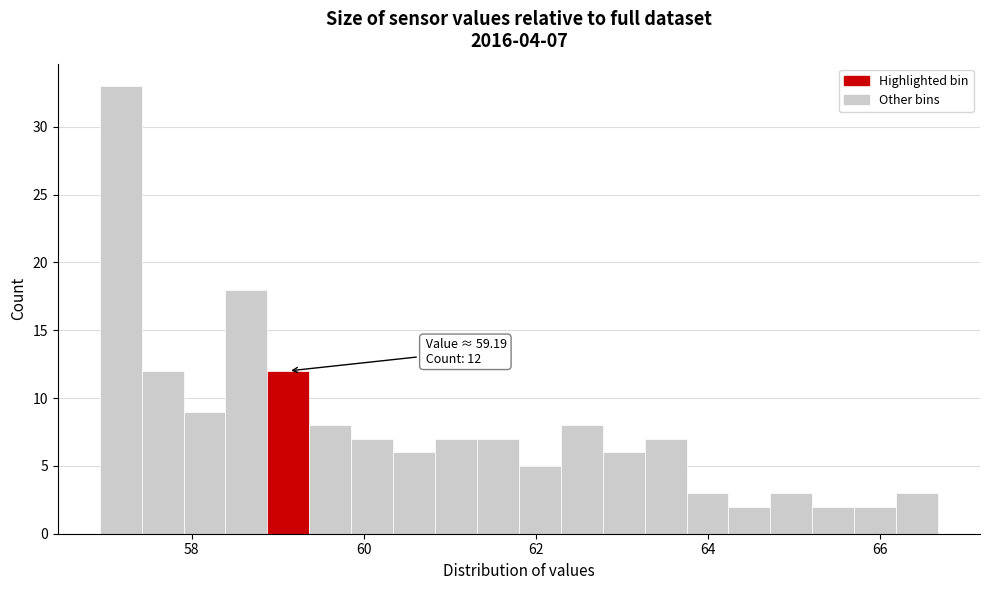

Read against the x-axis, roughly where is the centre of the tallest bar?

57.2